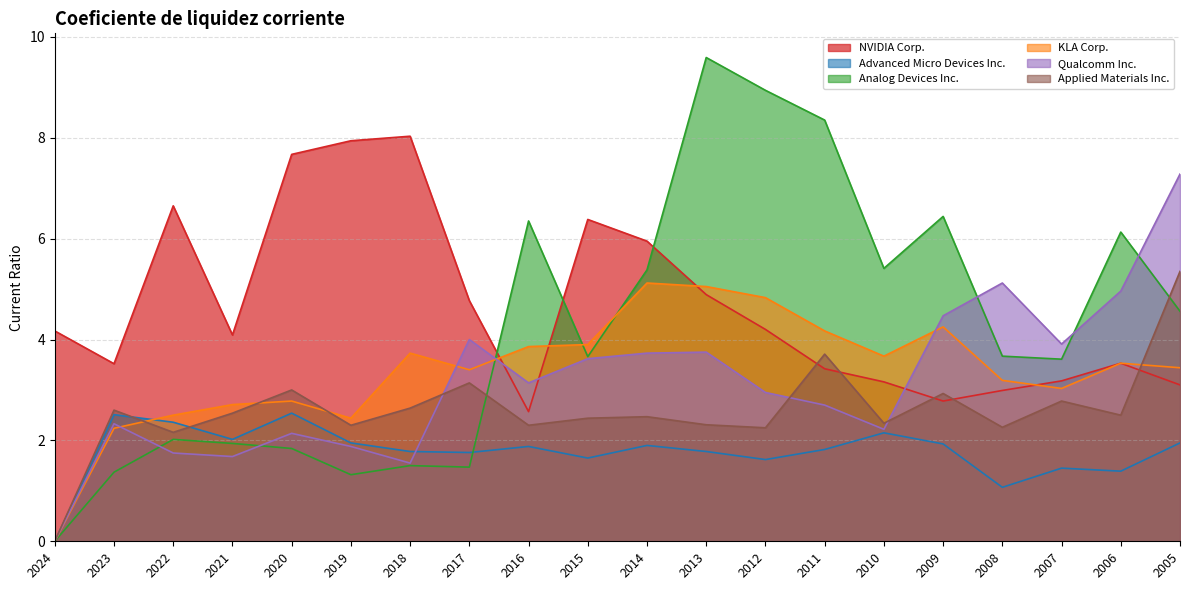

How many series are shown in this chart?

6